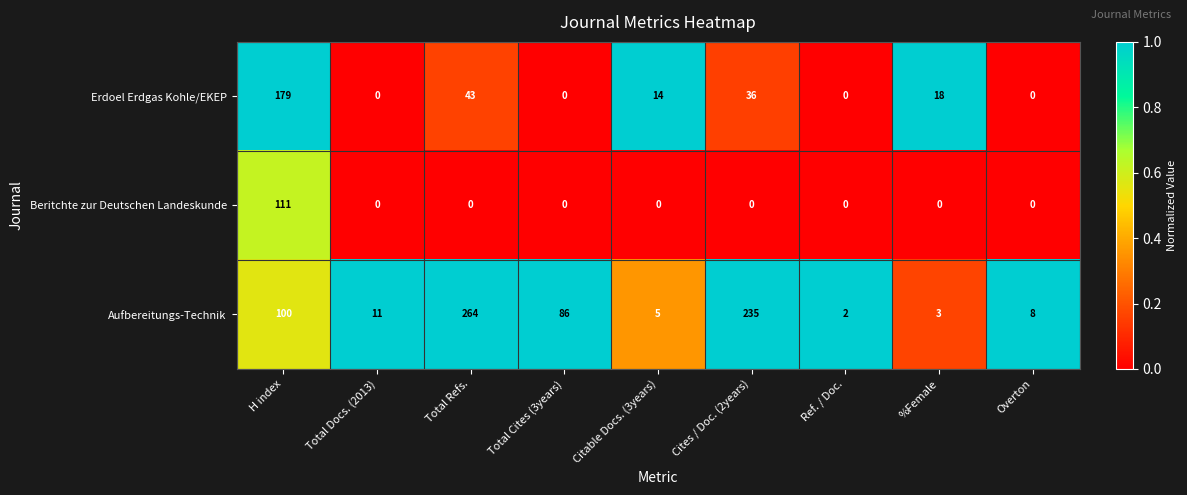

Which series has the widest spread of values?

Aufbereitungs-Technik